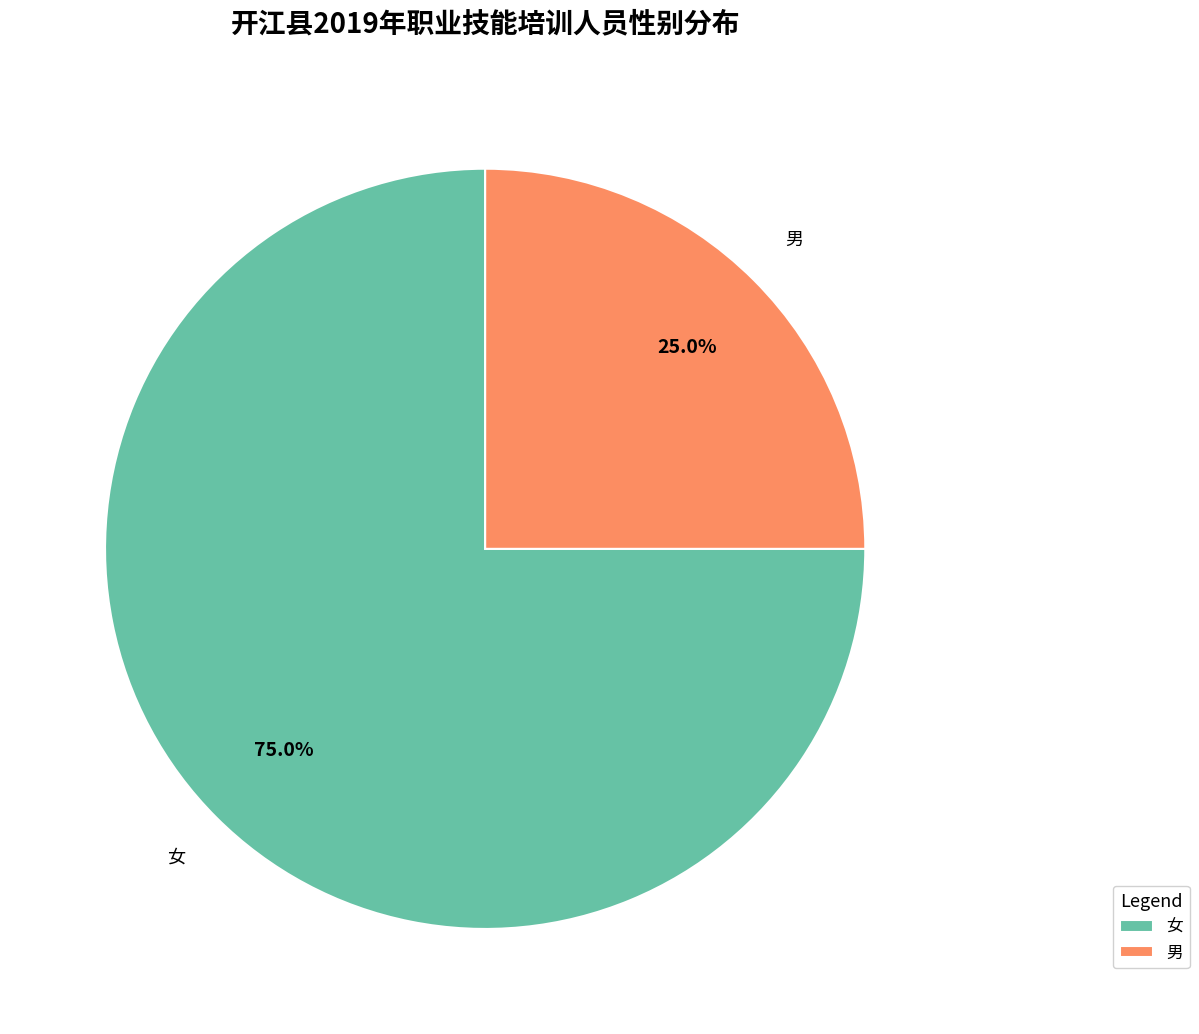

Which category has the smallest portion of the pie?

男